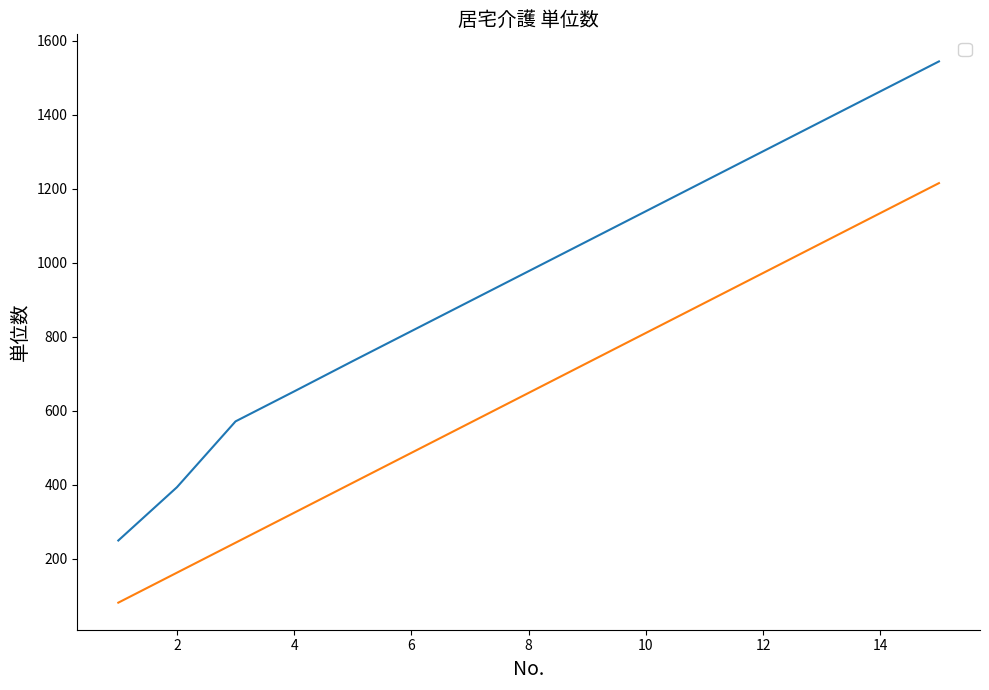

At which category is the sum across all series the highest?

15